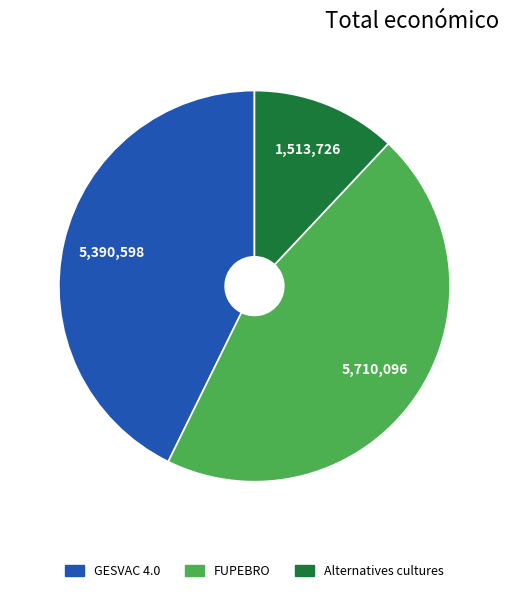

Is there a majority slice in this chart?

No